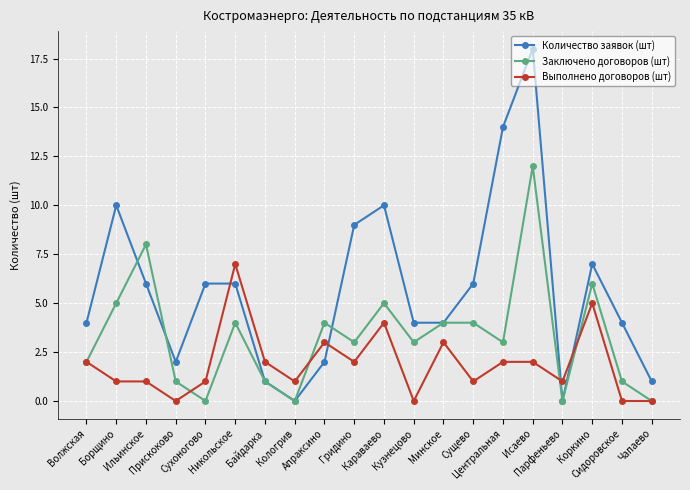

In Заключено договоров (шт), how many points are lower than both neighbors (excluding endpoints)?

6